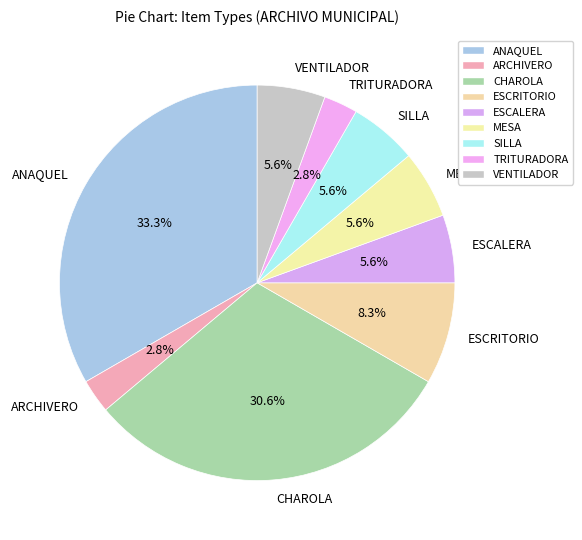

Is there any slice that represents more than half of the pie?

No